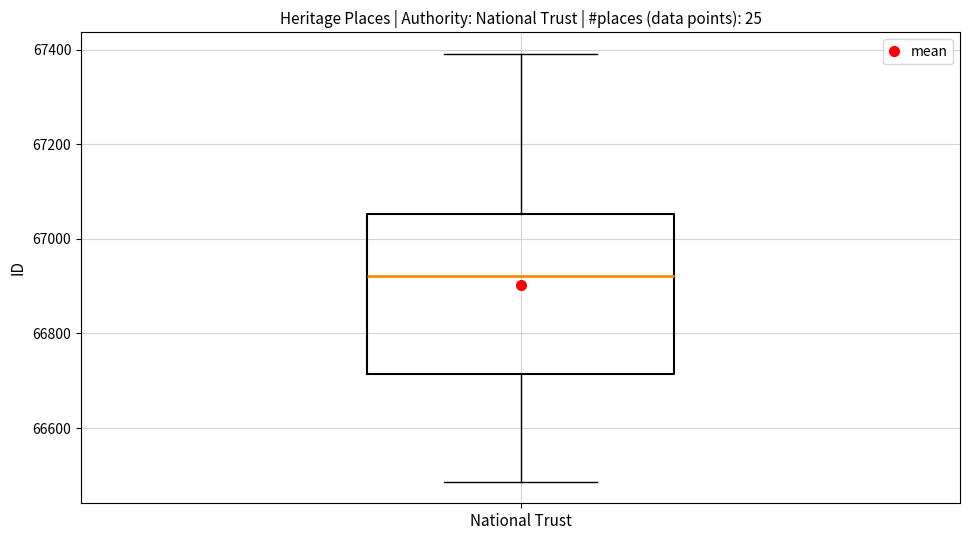

Transcribe this box plot: give where the median line is, the range the box spans, and where the two whiskers end, as read against the y-axis. The values are not printed on the chart, so give them approximately, as read against the axis.

median 66920, box 66720 to 67060, whiskers 66480 to 67400